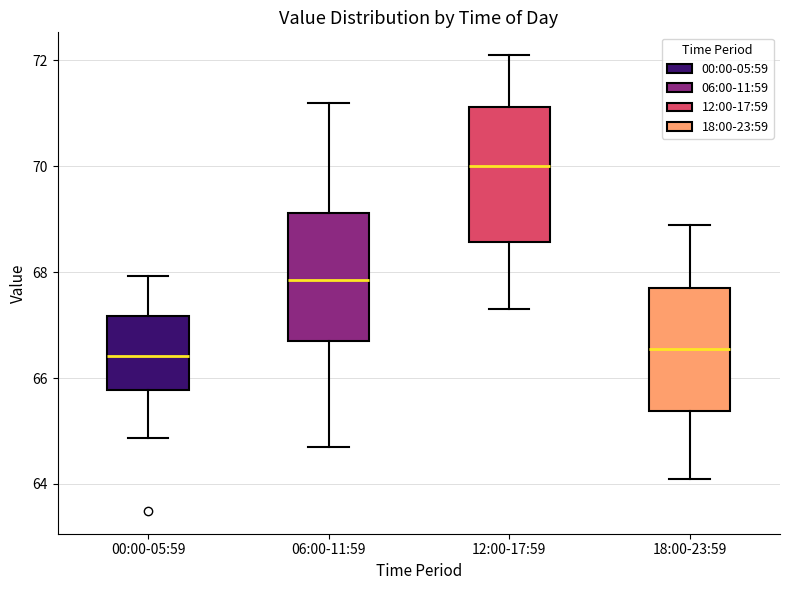

Where does the upper whisker of the box for 06:00-11:59 end on the y-axis? The values are not printed on the chart, so give them approximately, as read against the axis.

71.2